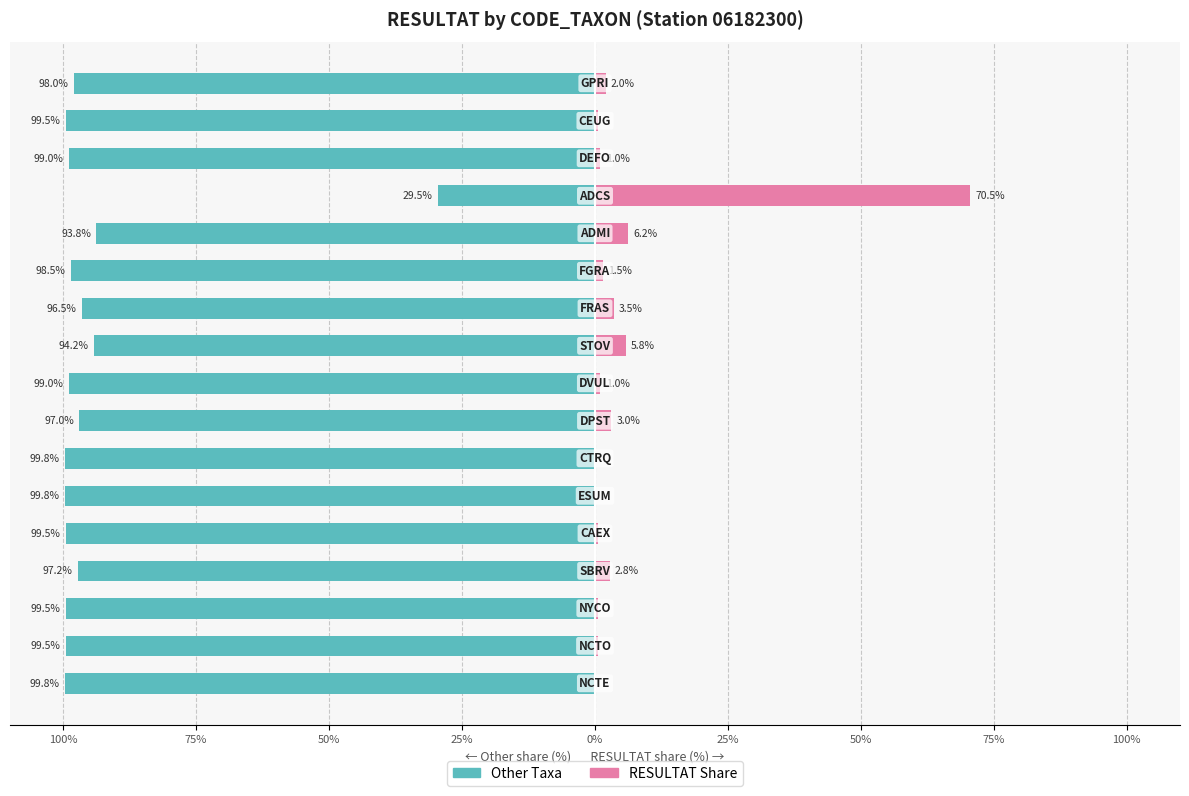

What is the difference between the maximum and minimum values in the RESULTAT Share series?

70.2